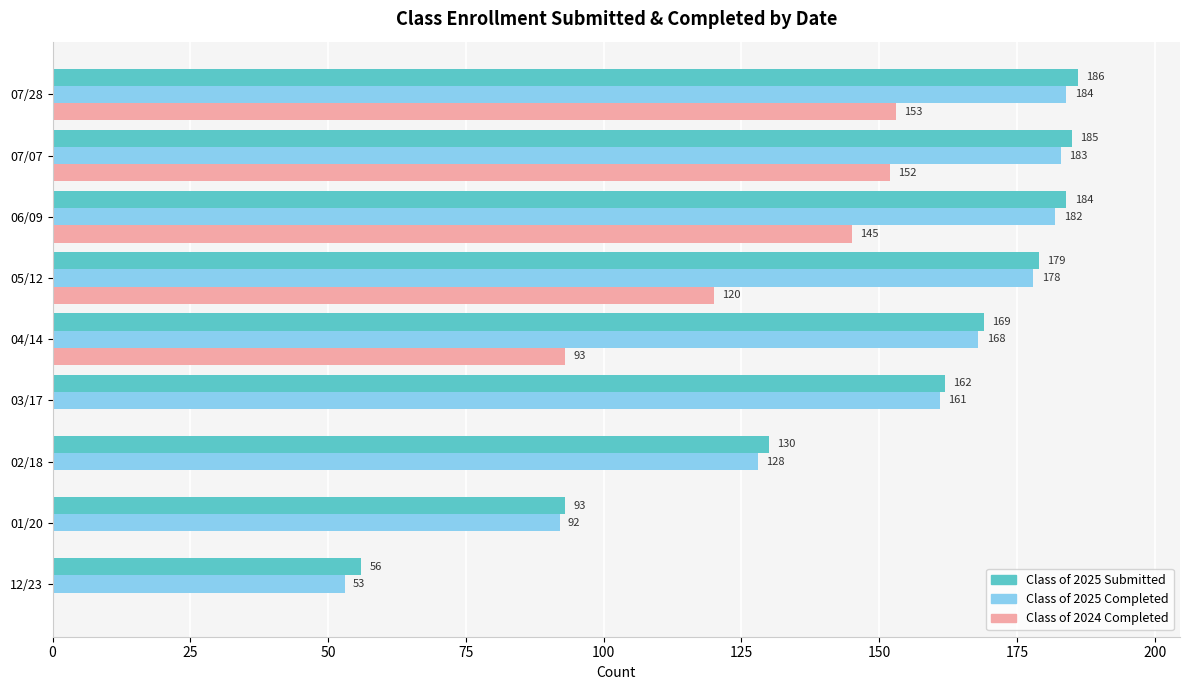

What is the sum of all Class of 2025 Completed values?

1329